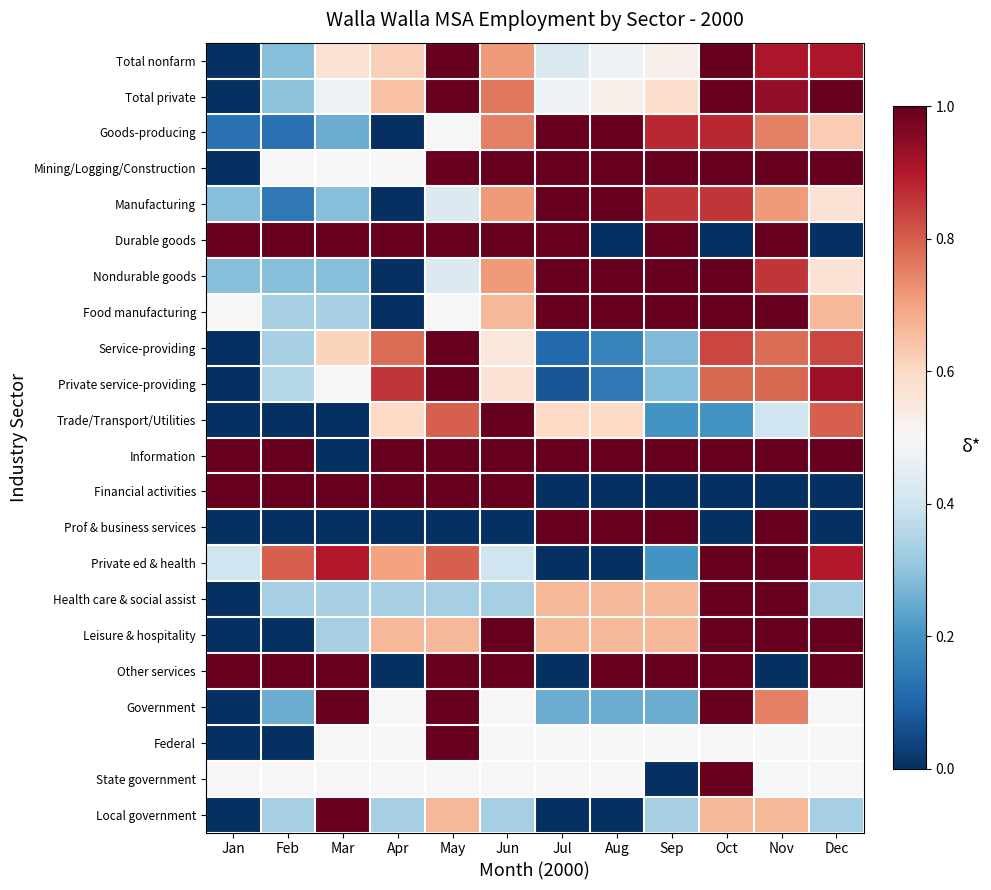

Which label corresponds to the smallest value in the chart?

Jan